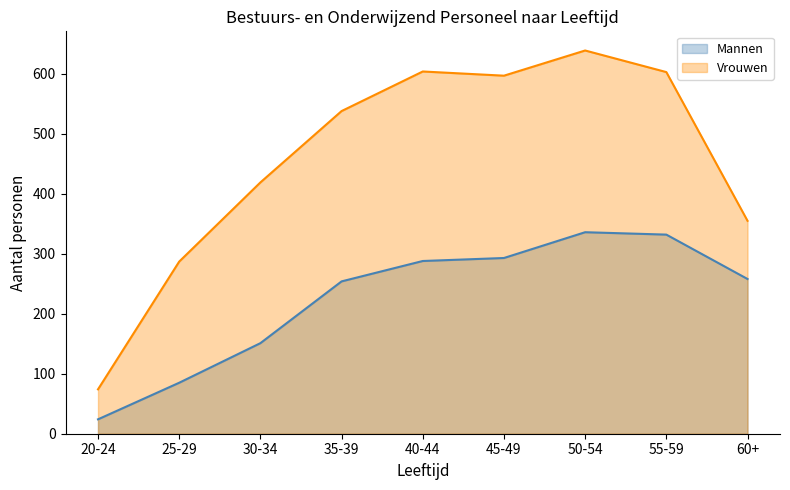

At which category does the chart reach its peak across all series?

50-54